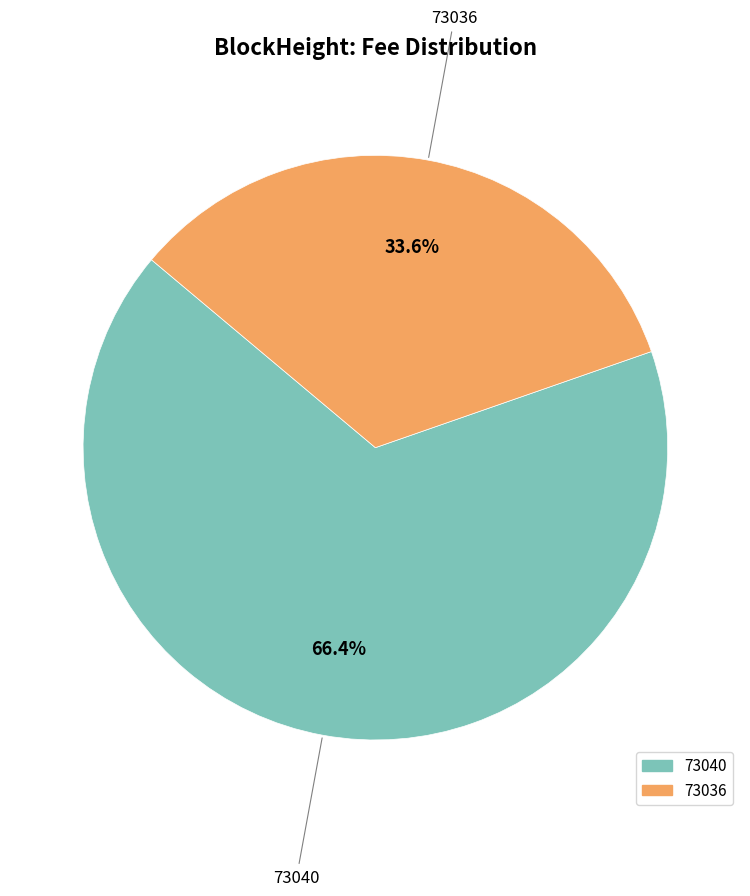

Rank the categories by value from highest to lowest.

73040, 73036